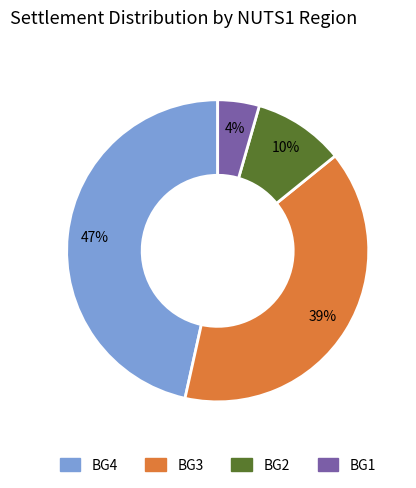

Rank the categories by value from highest to lowest.

BG4, BG3, BG2, BG1